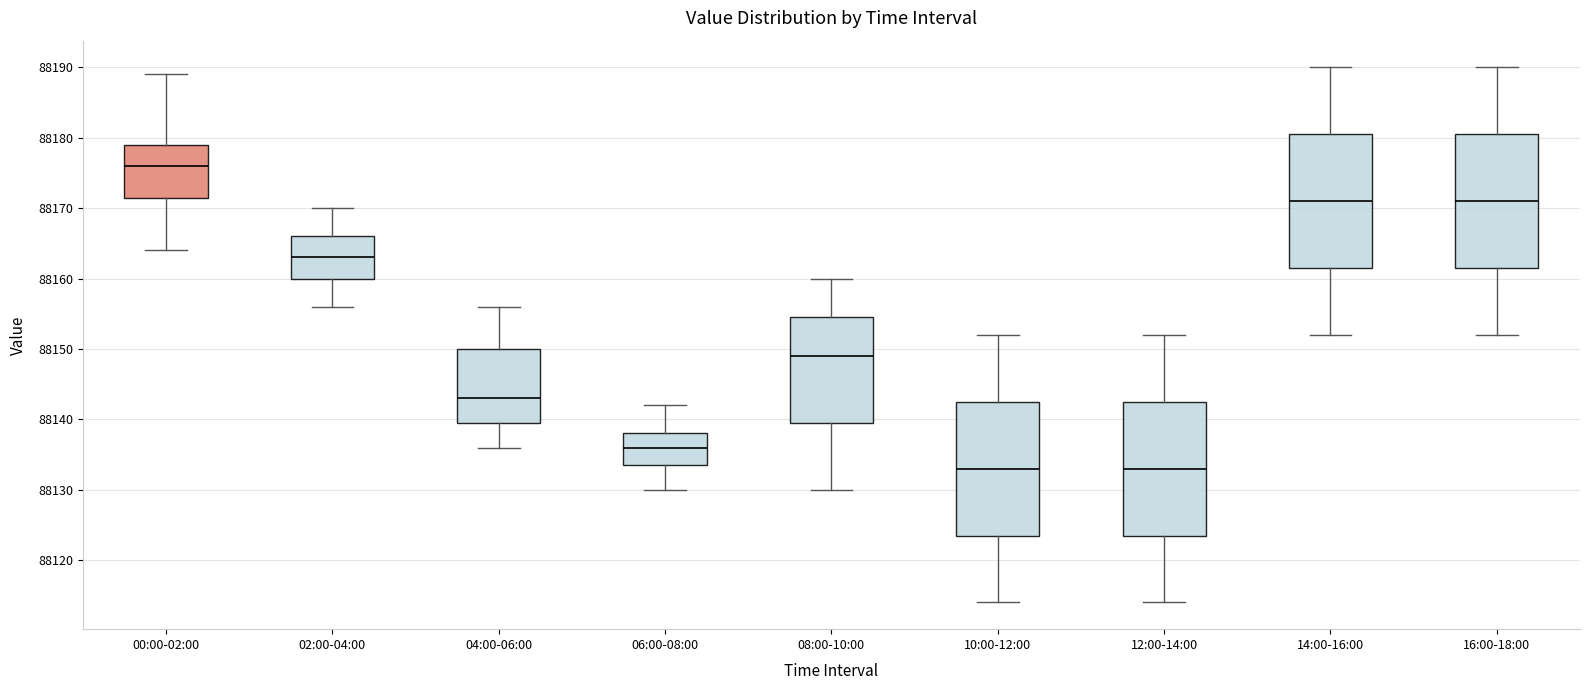

Reading left to right, transcribe this box plot: for each box, give where its median line is, the range the box spans, and where its two whiskers end, as read against the y-axis. The values are not printed on the chart, so give them approximately, as read against the axis.

00:00-02:00: median 88176, box 88172 to 88179, whiskers 88164 to 88189
02:00-04:00: median 88163, box 88160 to 88166, whiskers 88156 to 88170
04:00-06:00: median 88143, box 88140 to 88150, whiskers 88136 to 88156
06:00-08:00: median 88136, box 88134 to 88138, whiskers 88130 to 88142
08:00-10:00: median 88149, box 88140 to 88155, whiskers 88130 to 88160
10:00-12:00: median 88133, box 88124 to 88143, whiskers 88114 to 88152
12:00-14:00: median 88133, box 88124 to 88143, whiskers 88114 to 88152
14:00-16:00: median 88171, box 88162 to 88181, whiskers 88152 to 88190
16:00-18:00: median 88171, box 88162 to 88181, whiskers 88152 to 88190